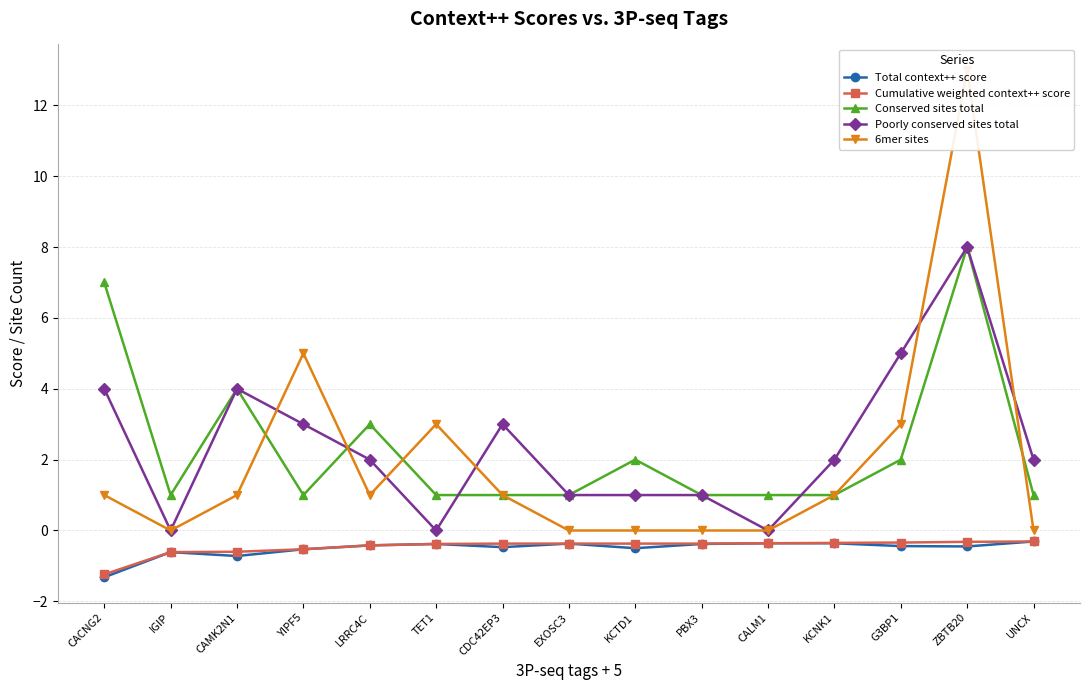

Reading left to right, list all the values displayed in this chart.

Total context++ score: CACNG2=-1.3	IGIP=-0.6	CAMK2N1=-0.7	YIPF5=-0.5	LRRC4C=-0.4	TET1=-0.4	CDC42EP3=-0.5	EXOSC3=-0.4	KCTD1=-0.5	PBX3=-0.4	CALM1=-0.4	KCNK1=-0.4	G3BP1=-0.4	ZBTB20=-0.5	UNCX=-0.3
Cumulative weighted context++ score: CACNG2=-1.2	IGIP=-0.6	CAMK2N1=-0.6	YIPF5=-0.5	LRRC4C=-0.4	TET1=-0.4	CDC42EP3=-0.4	EXOSC3=-0.4	KCTD1=-0.4	PBX3=-0.4	CALM1=-0.4	KCNK1=-0.3	G3BP1=-0.3	ZBTB20=-0.3	UNCX=-0.3
Conserved sites total: CACNG2=7.0	IGIP=1.0	CAMK2N1=4.0	YIPF5=1.0	LRRC4C=3.0	TET1=1.0	CDC42EP3=1.0	EXOSC3=1.0	KCTD1=2.0	PBX3=1.0	CALM1=1.0	KCNK1=1.0	G3BP1=2.0	ZBTB20=8.0	UNCX=1.0
Poorly conserved sites total: CACNG2=4.0	IGIP=0.0	CAMK2N1=4.0	YIPF5=3.0	LRRC4C=2.0	TET1=0.0	CDC42EP3=3.0	EXOSC3=1.0	KCTD1=1.0	PBX3=1.0	CALM1=0.0	KCNK1=2.0	G3BP1=5.0	ZBTB20=8.0	UNCX=2.0
6mer sites: CACNG2=1.0	IGIP=0.0	CAMK2N1=1.0	YIPF5=5.0	LRRC4C=1.0	TET1=3.0	CDC42EP3=1.0	EXOSC3=0.0	KCTD1=0.0	PBX3=0.0	CALM1=0.0	KCNK1=1.0	G3BP1=3.0	ZBTB20=13.0	UNCX=0.0